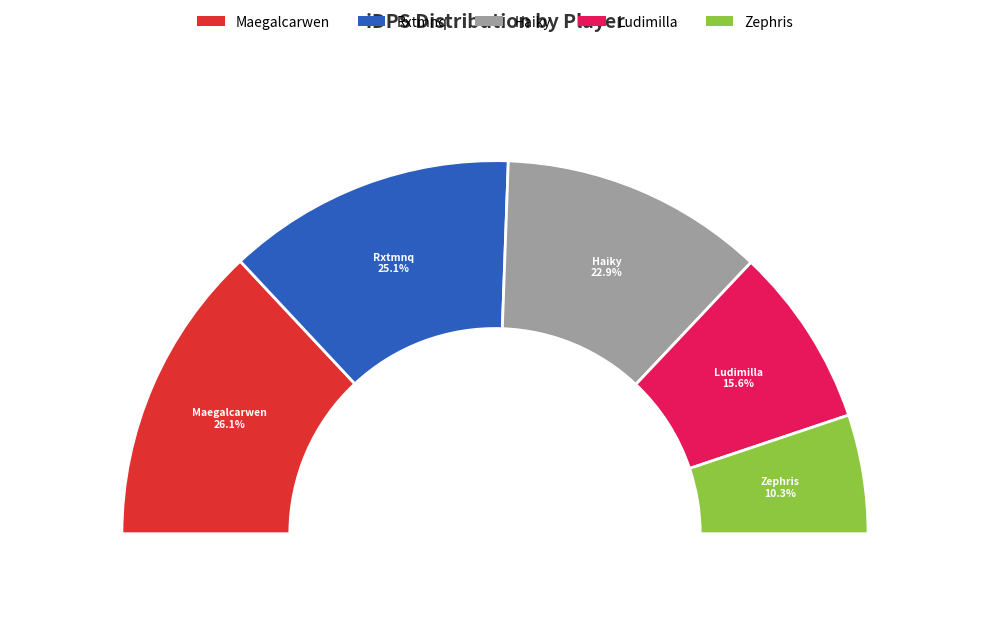

To the nearest percent, what is the combined percentage of Zephris and Rxtmnq?

35%